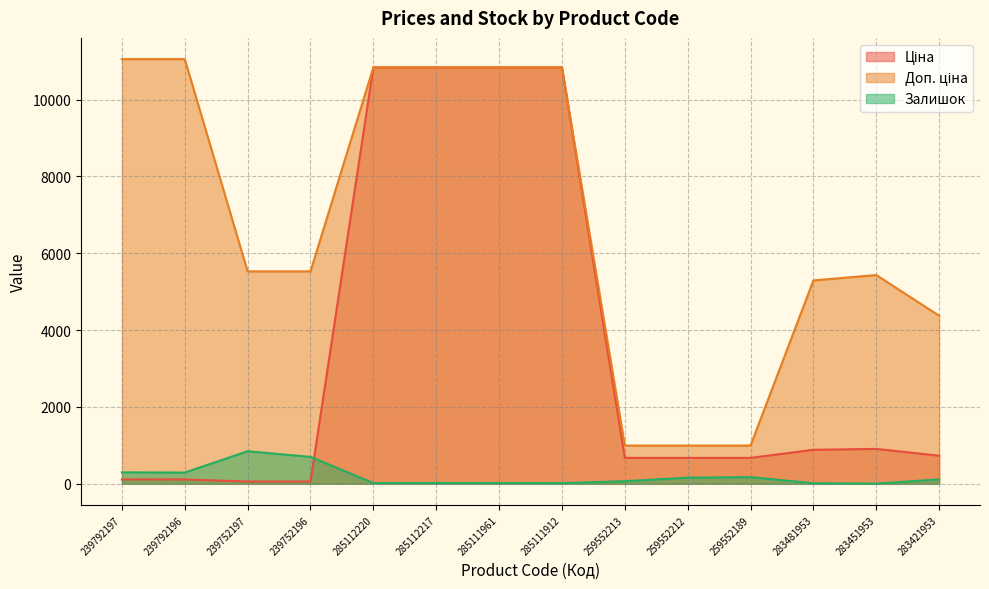

What is the total value across all series at 259552212?

1821.9